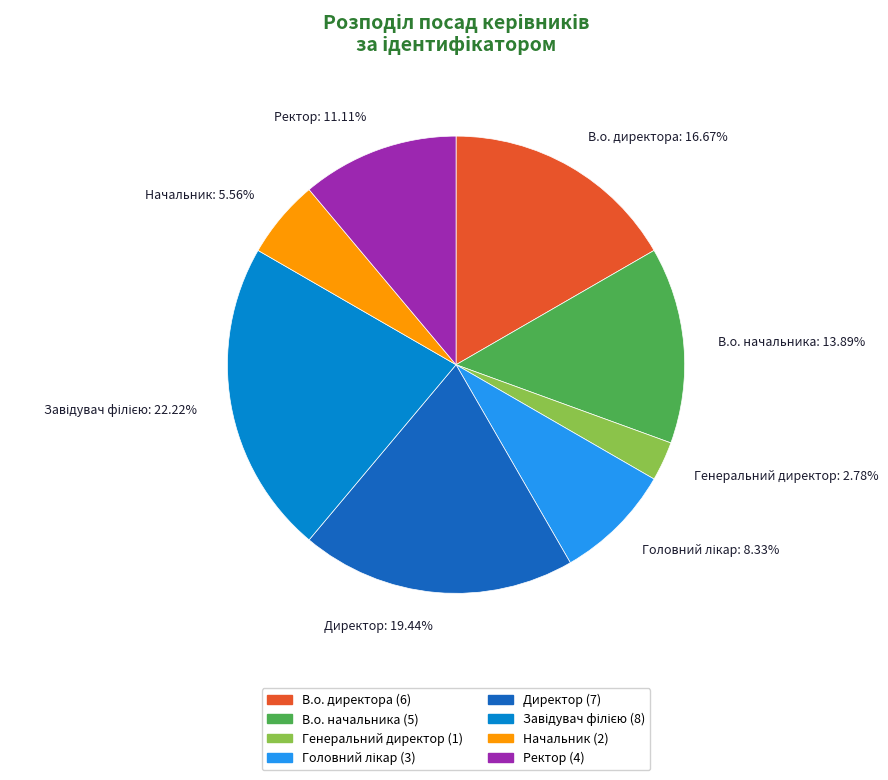

Is there a majority slice in this chart?

No